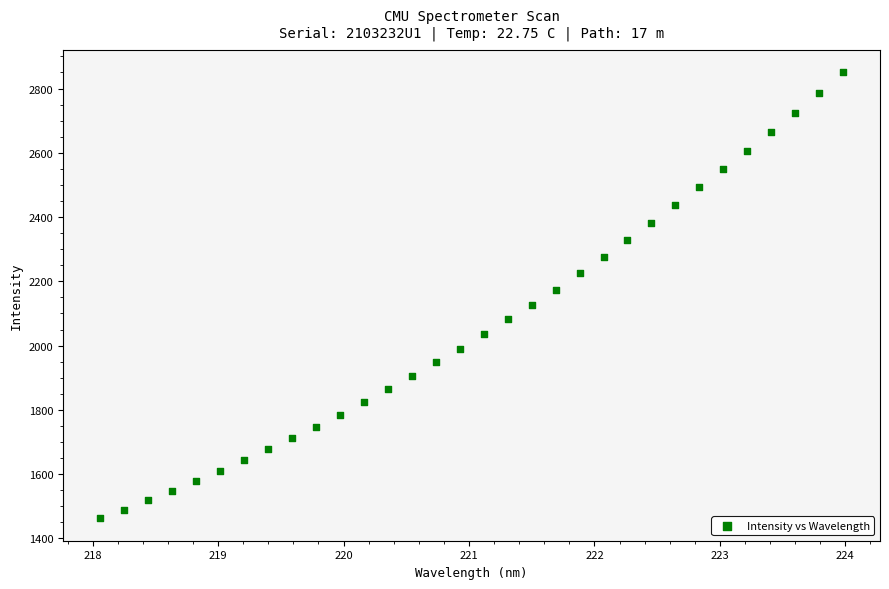

What is the range of X values (max minus min)?

5.9